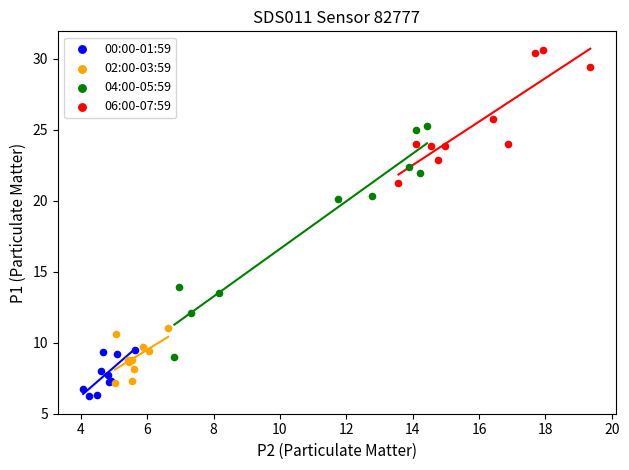

Which series contains the highest Y value?

06:00-07:59